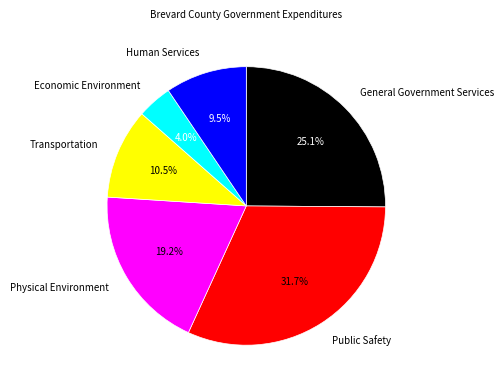

Between Transportation and Physical Environment, which is larger?

Physical Environment